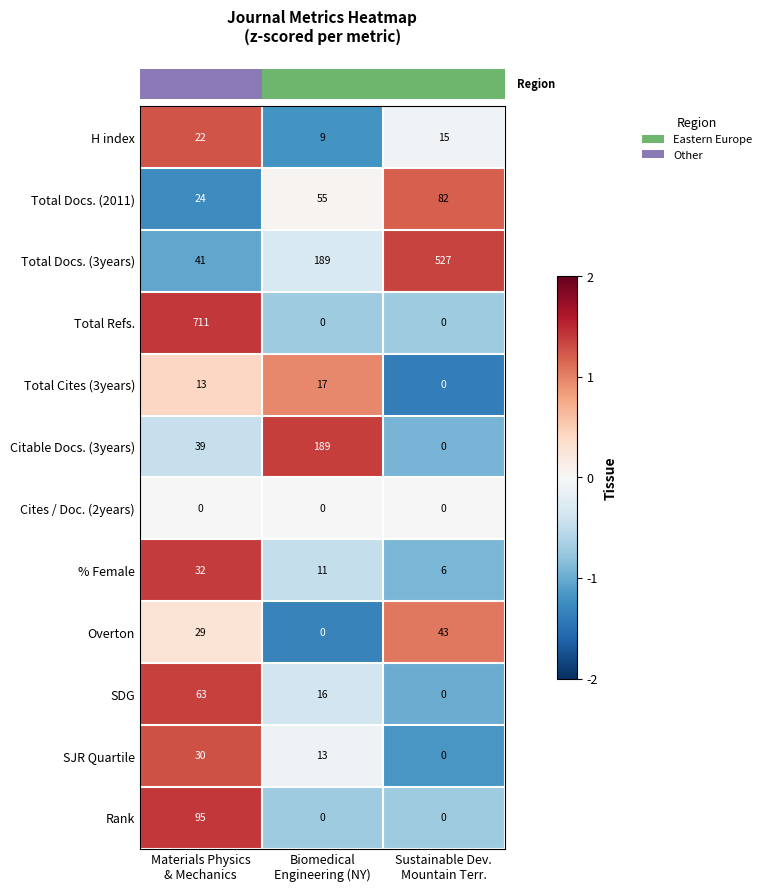

Which series has the largest total across all categories?

Total Docs. (3years)